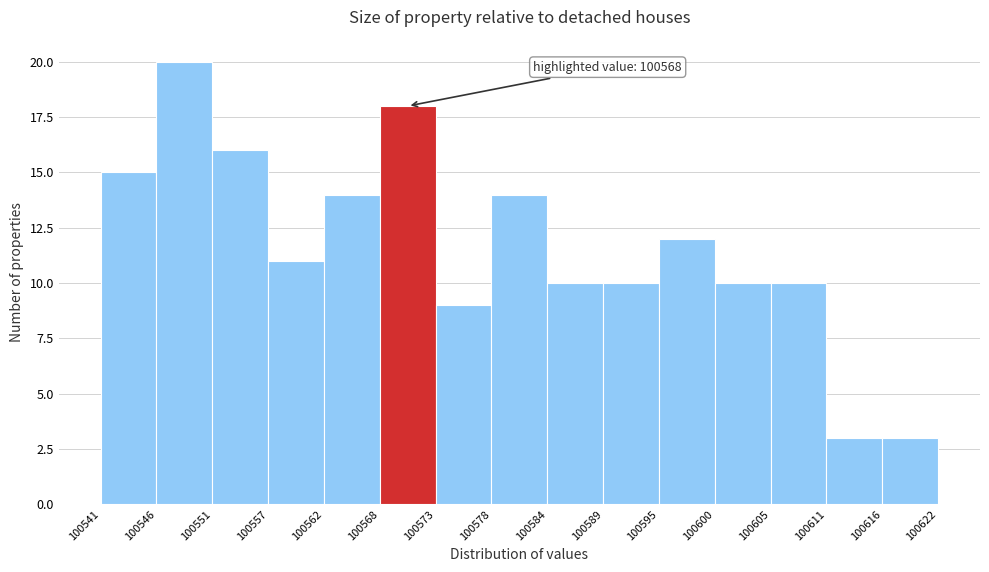

Over which range of the x-axis is the bar tallest?

100546 to 100551